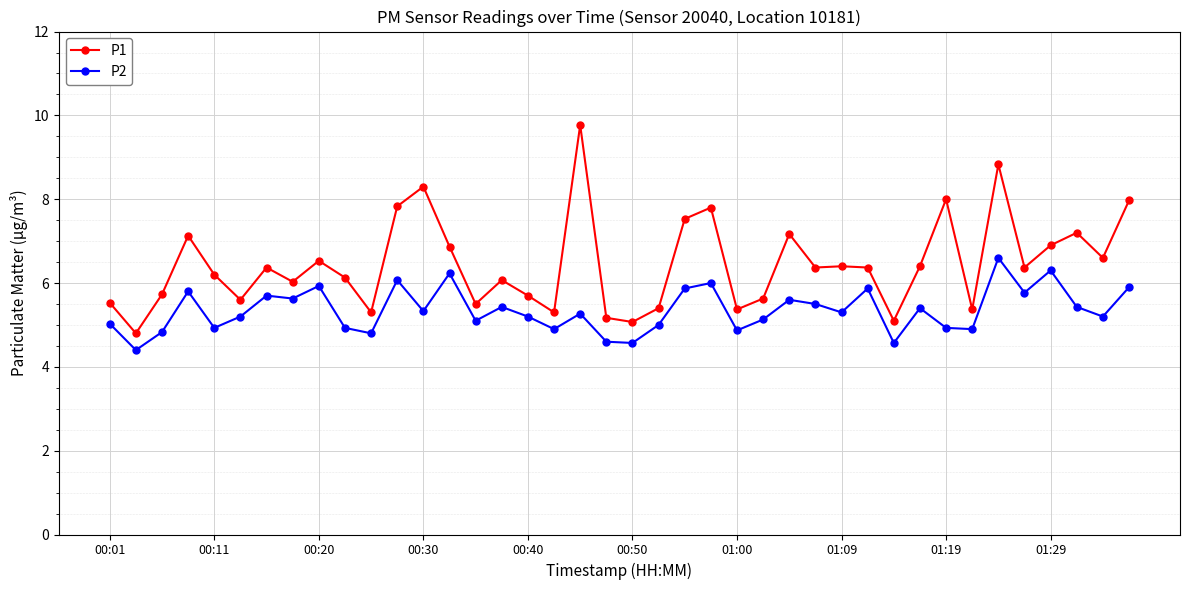

Which series has the largest total across all categories?

P1